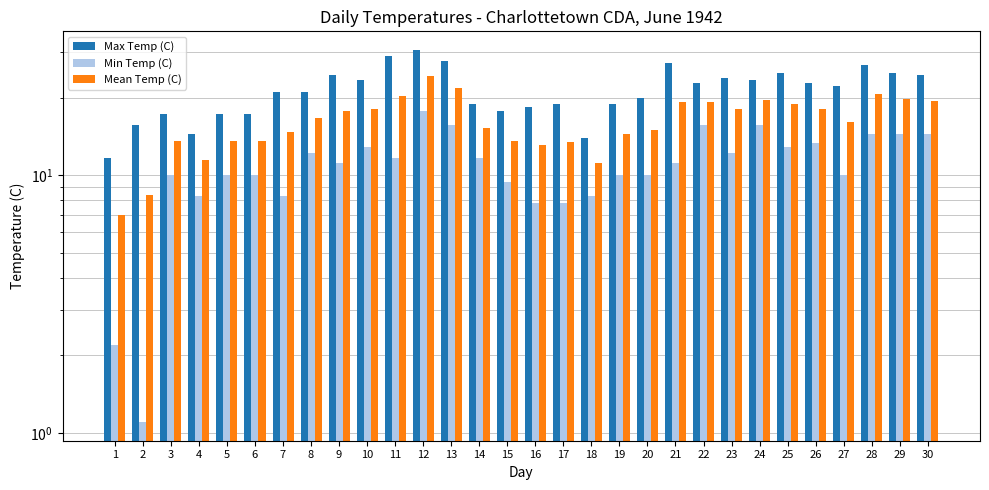

What is the greatest value displayed?

30.6